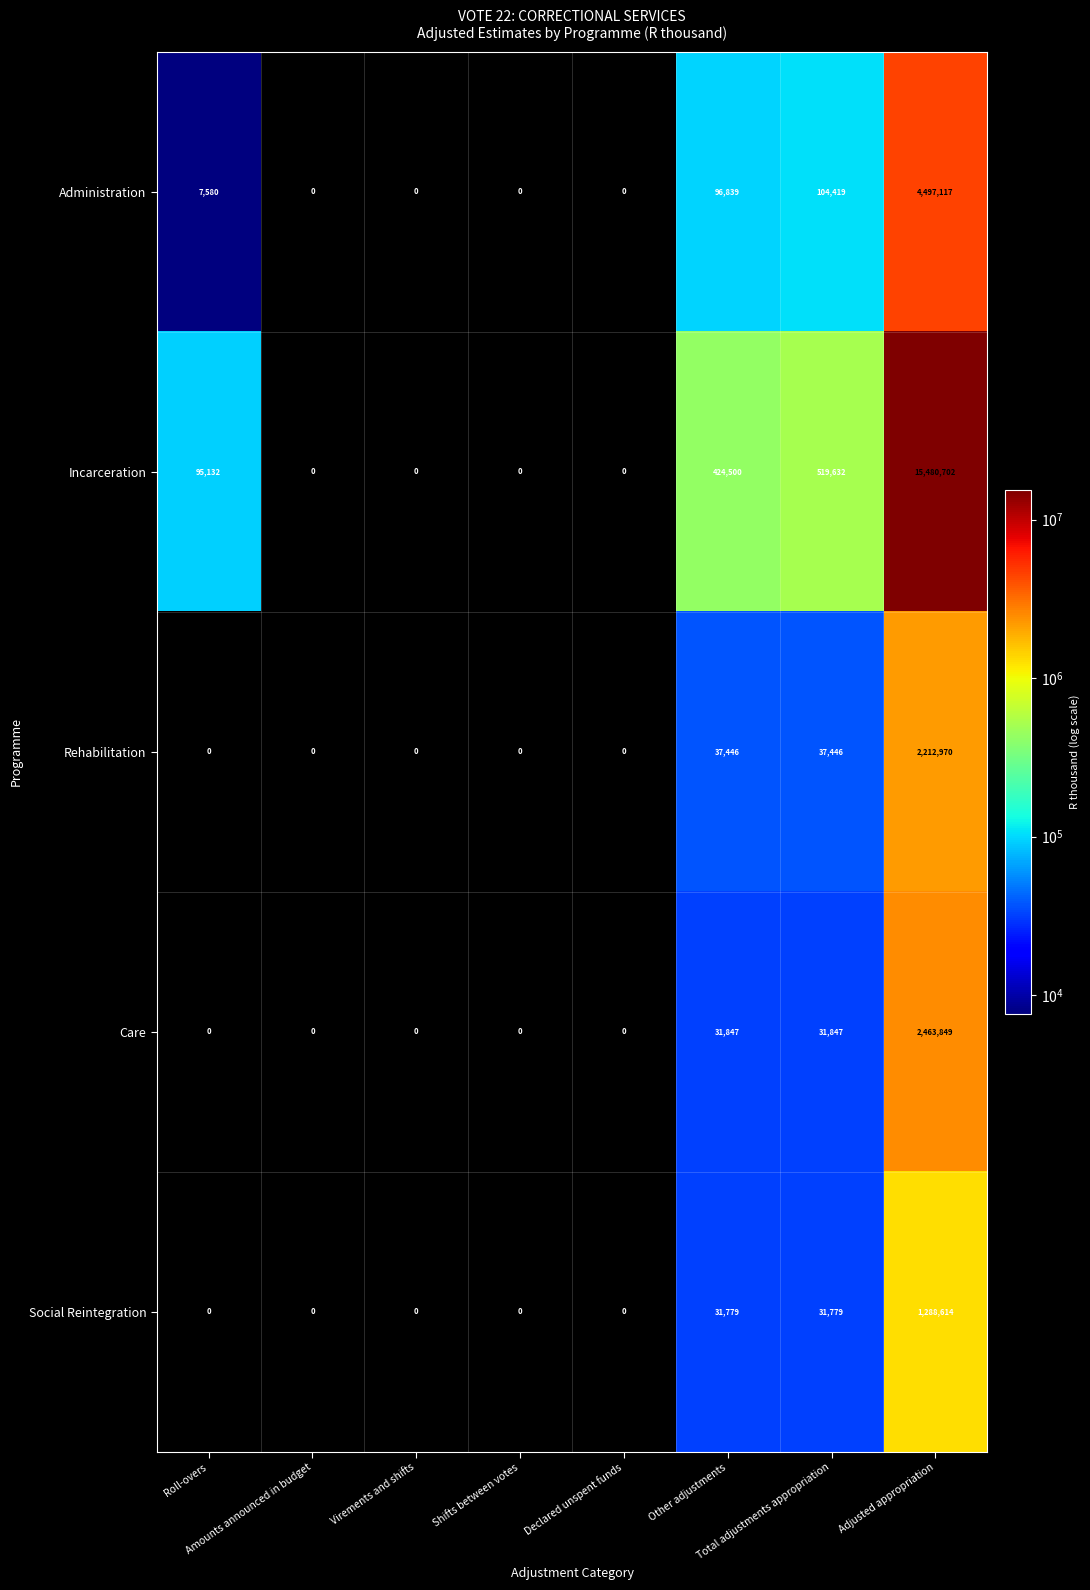

What is the difference between the maximum and minimum values in the Rehabilitation series?

2212970